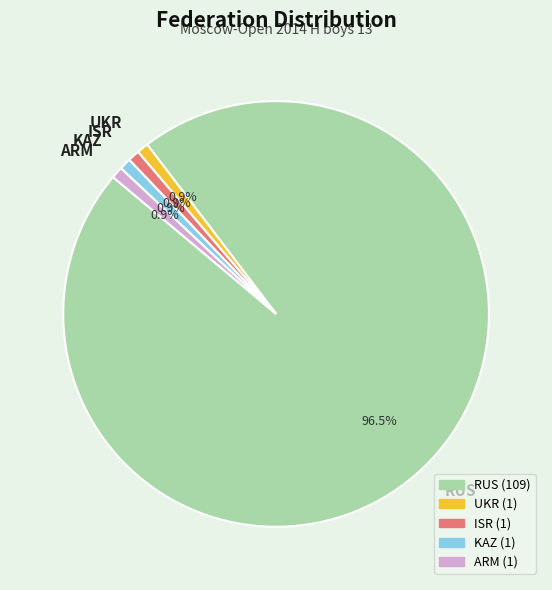

Which slice is the largest?

RUS